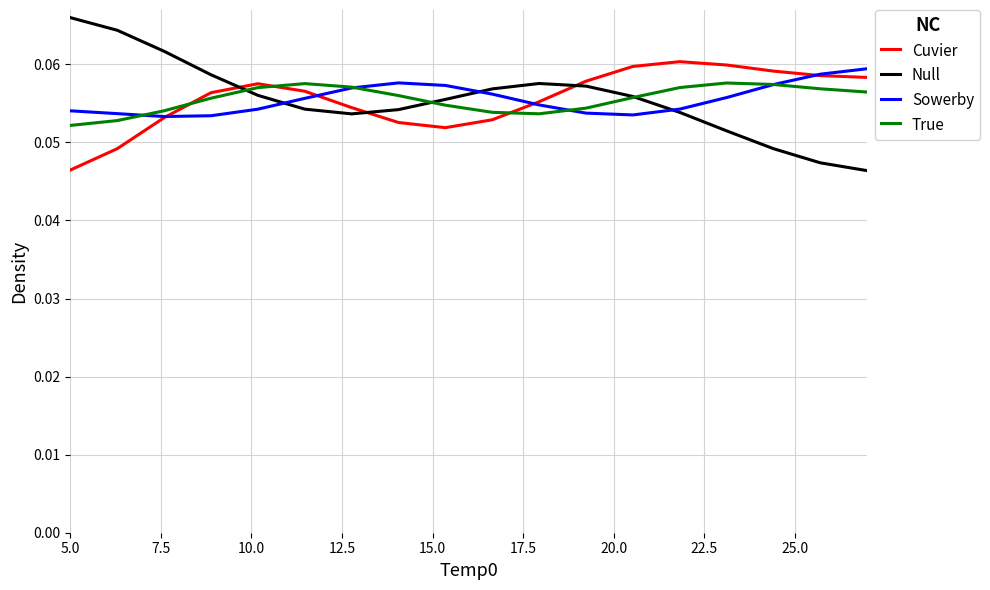

At how many categories does at least one series exceed 0?

18